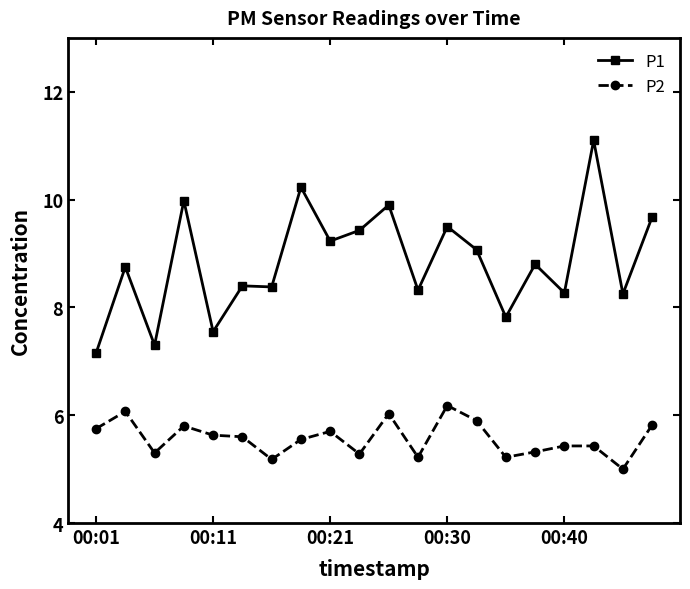

Which series has the widest spread of values?

P1